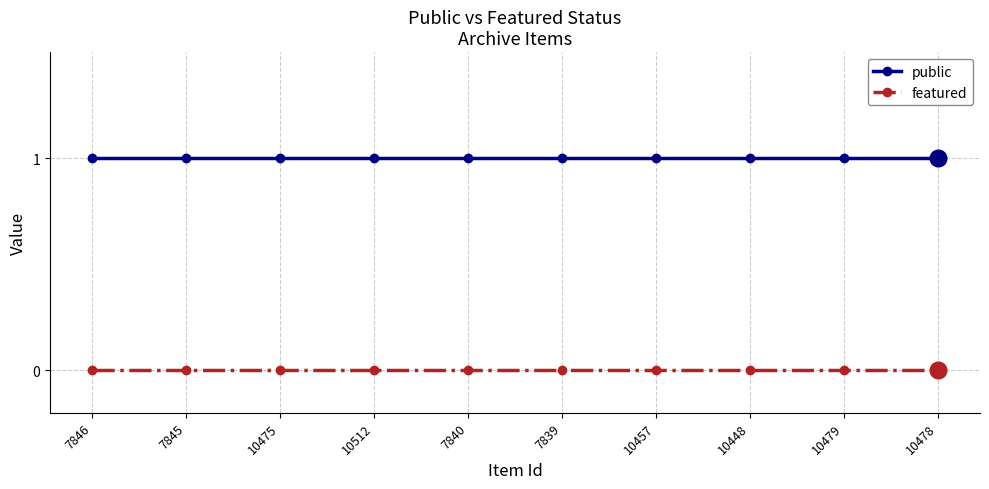

True or false: public and featured intersect in this chart.

False